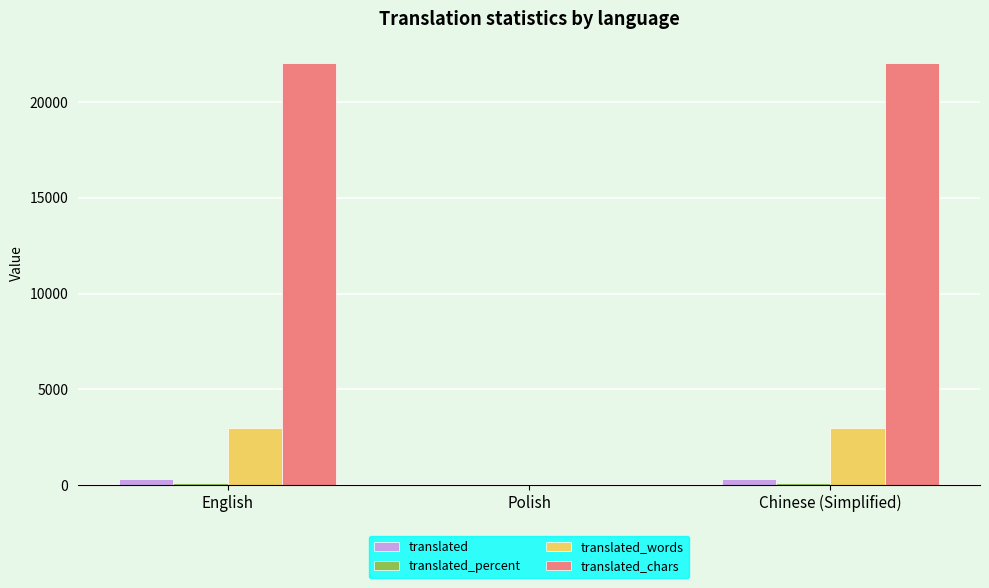

Does the chart contain stacked bars?

No